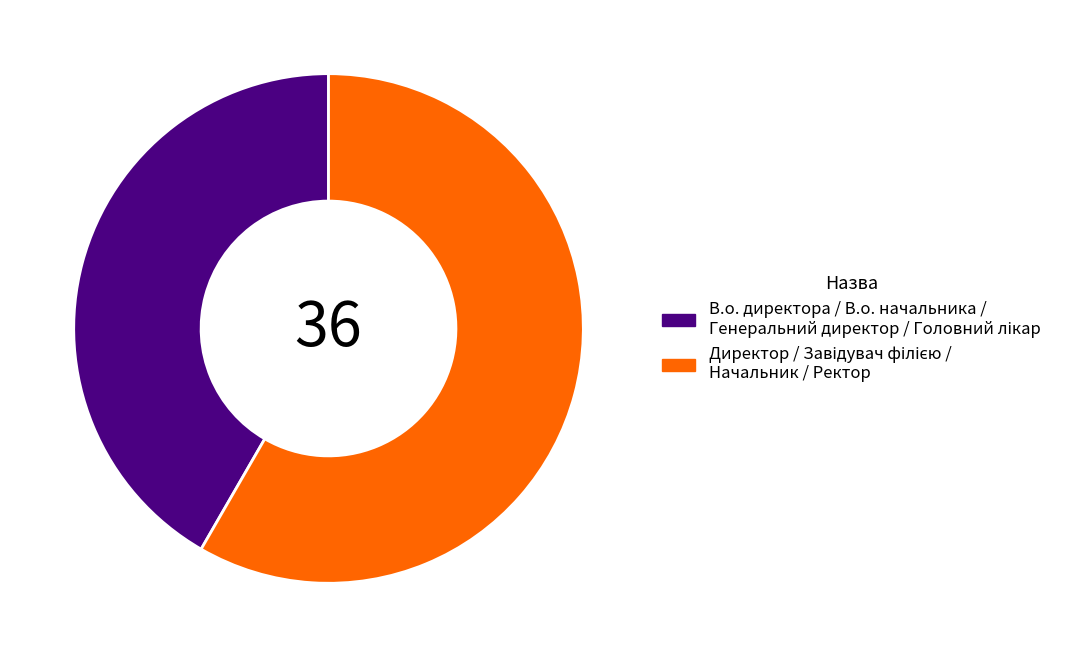

Does any single category account for the majority?

Yes